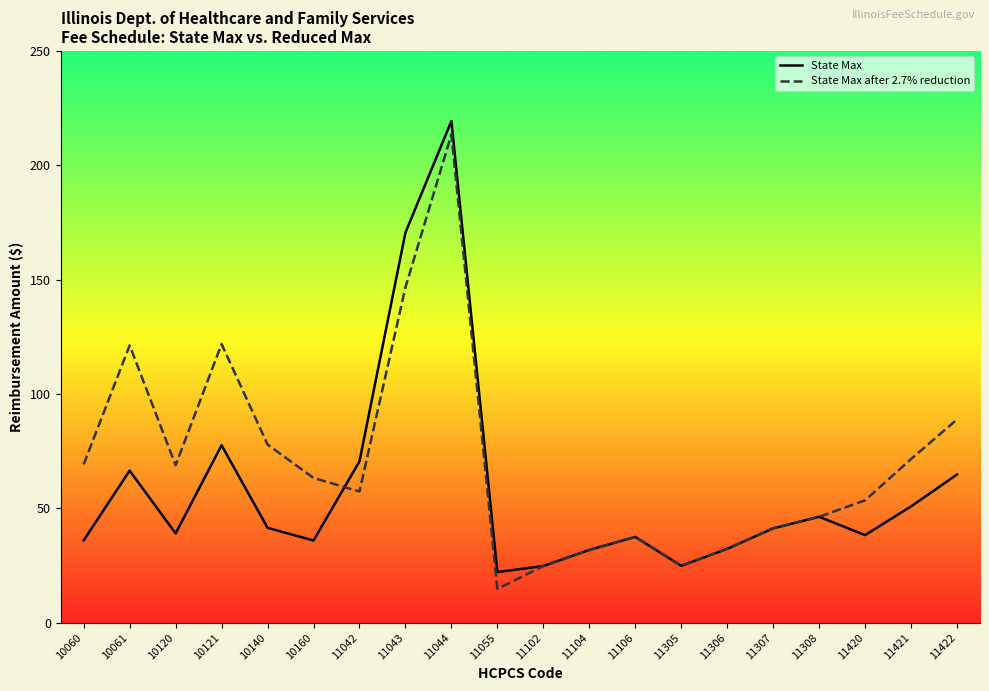

Which has a higher value, 11044 or 11104?

11044